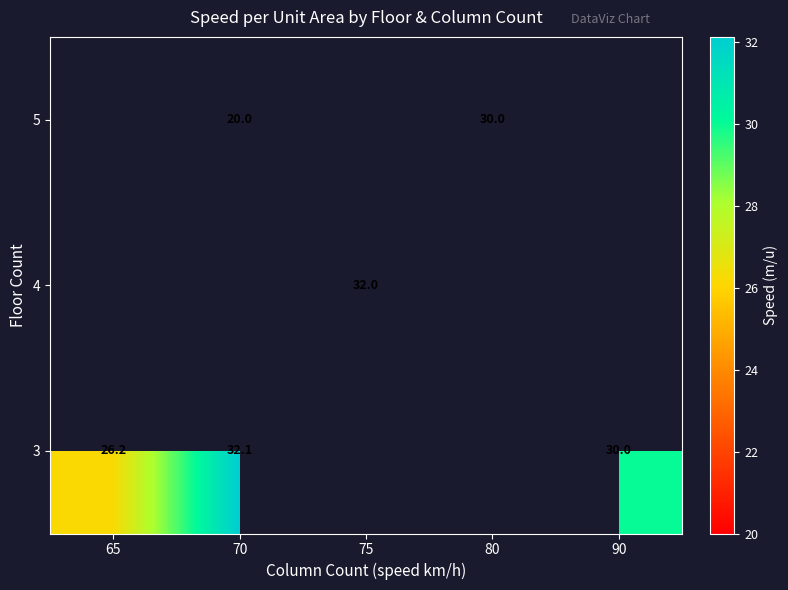

Count the number of categories in the chart.

5